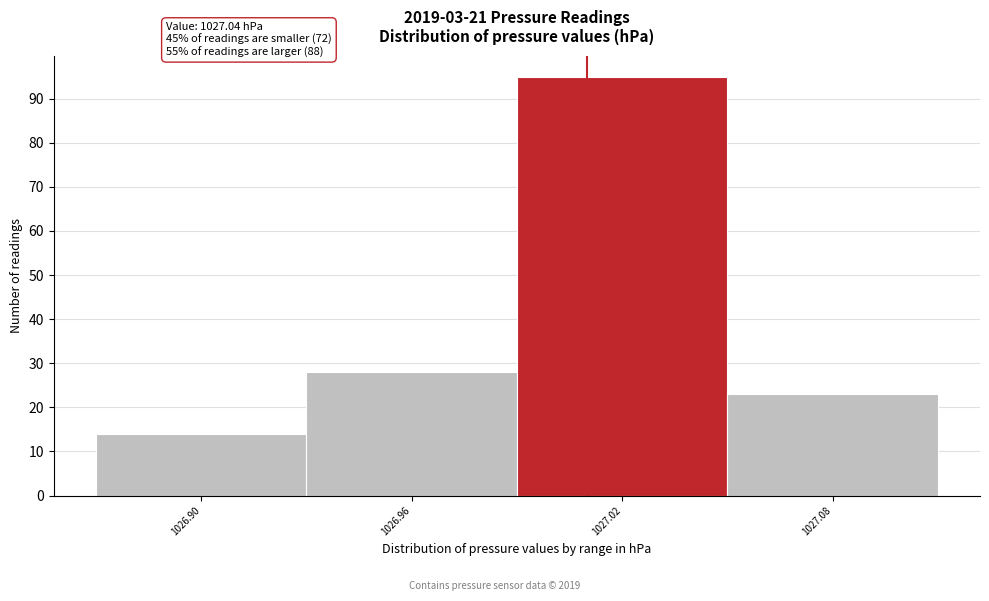

Reading right to left, extract all data points from this chart.

23	95	28	14